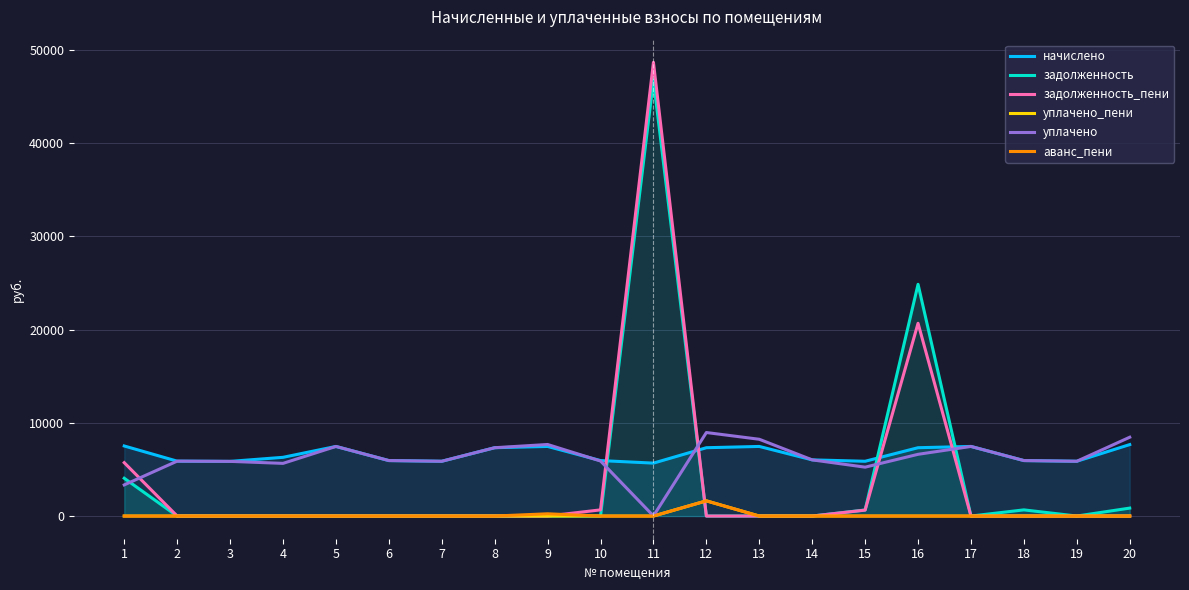

Which series has the largest range (max minus min)?

задолженность_пени